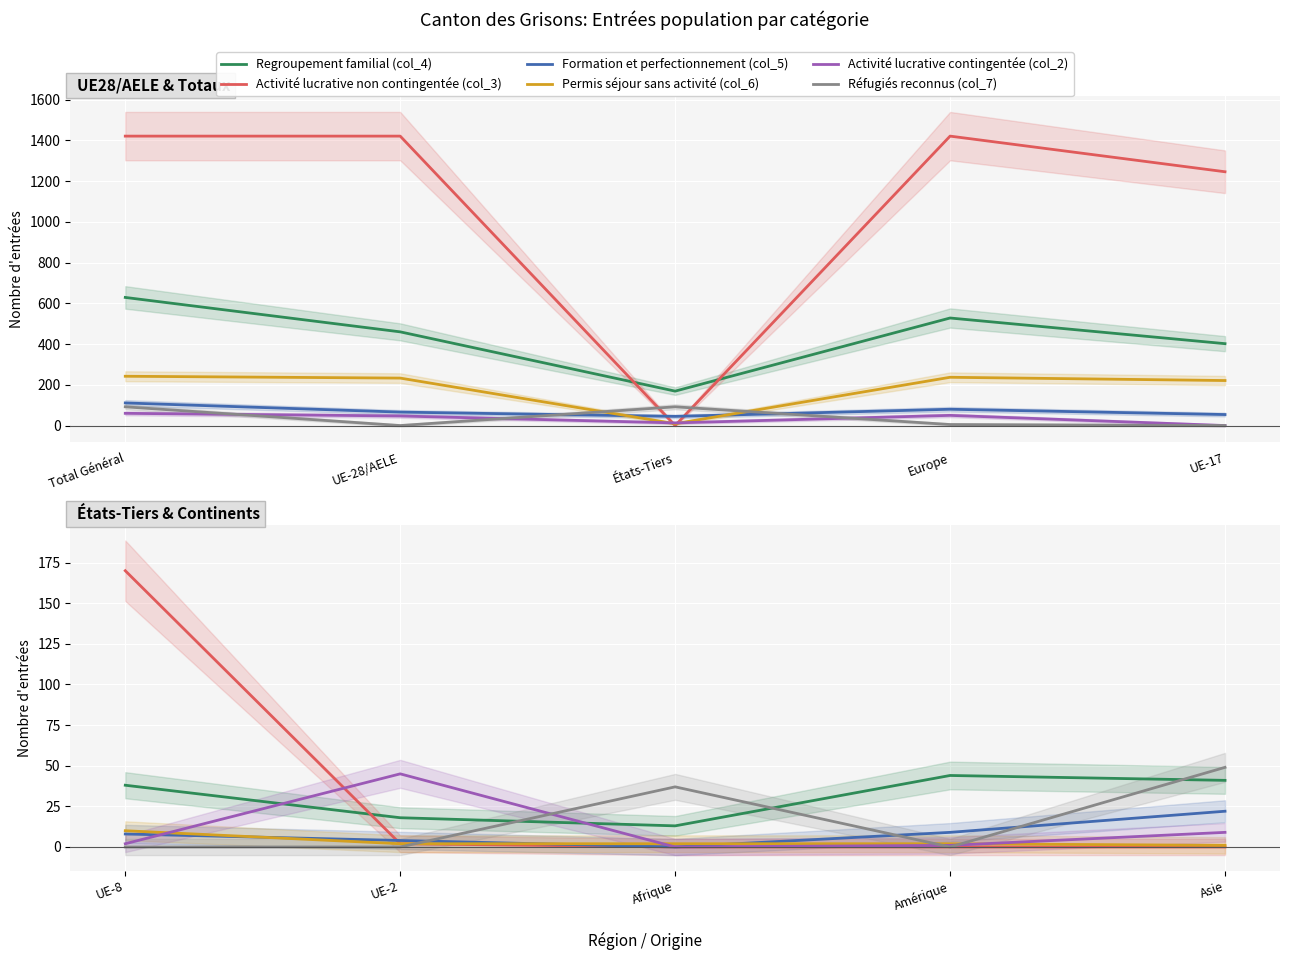

At which category does Formation et perfectionnement (col_5) reach its first local valley?

Afrique